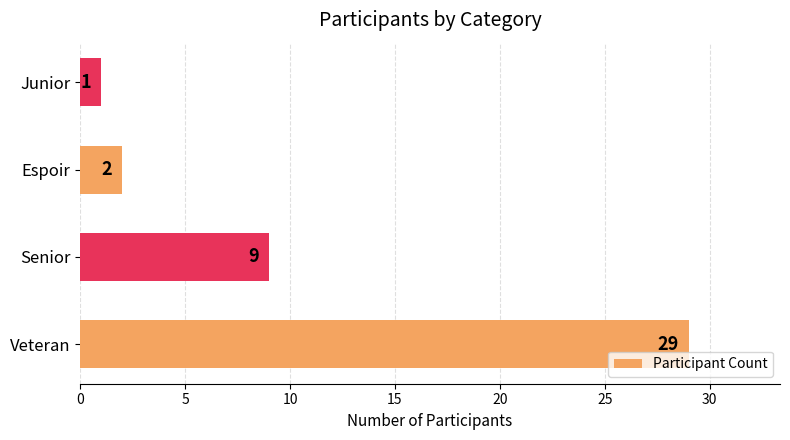

Is it true that the value at Espoir is 2?

True